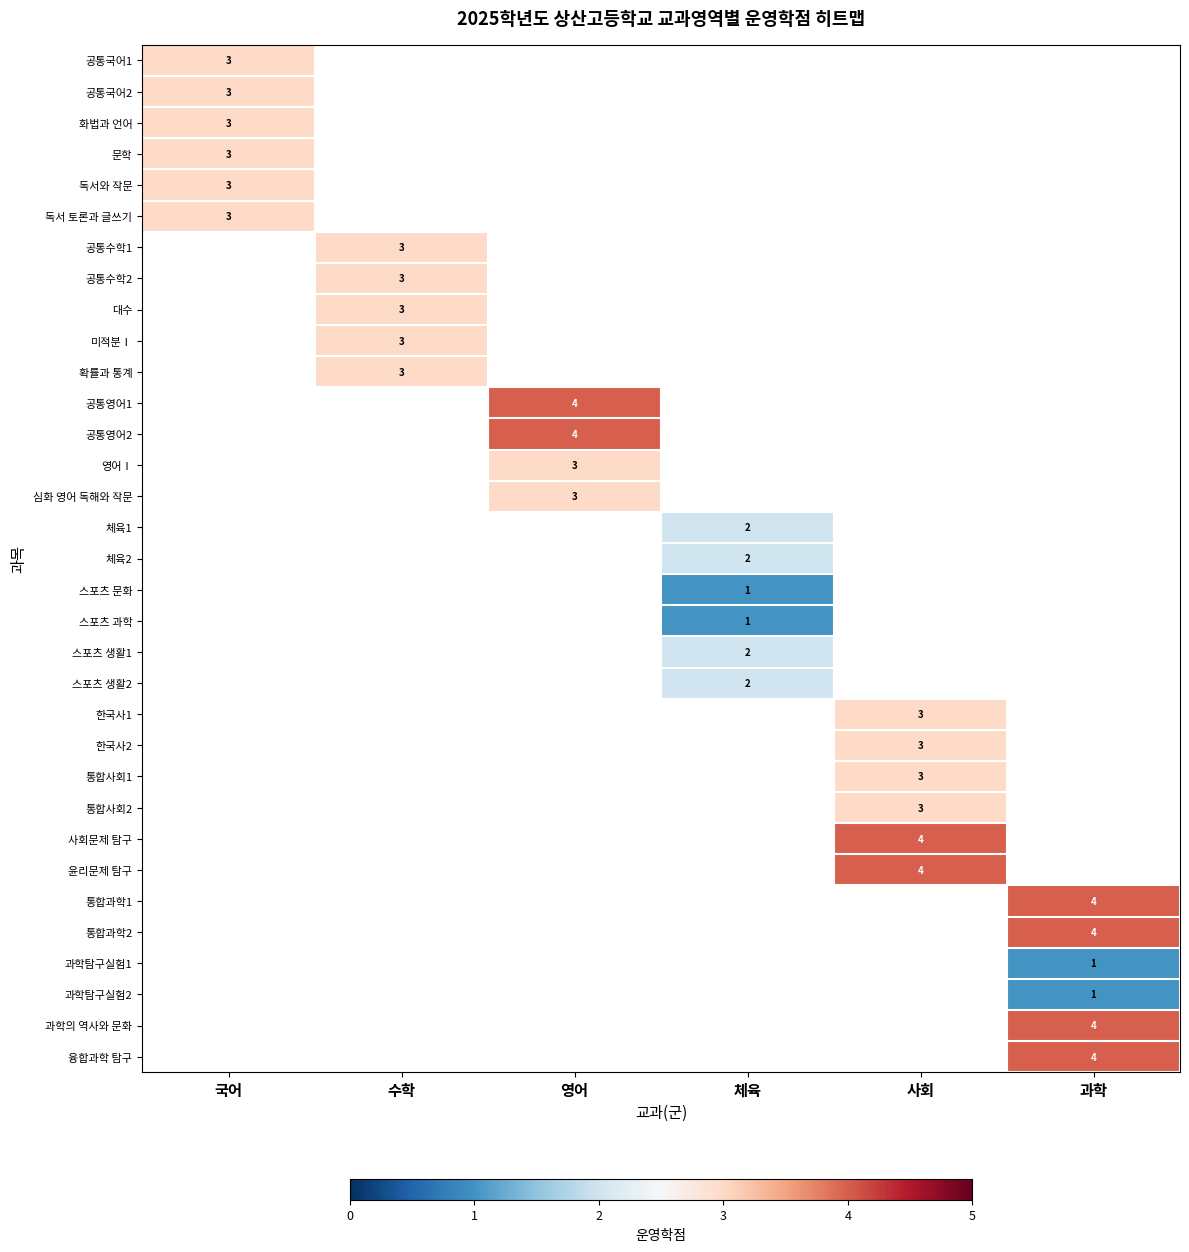

How many categories are shown in the chart?

6